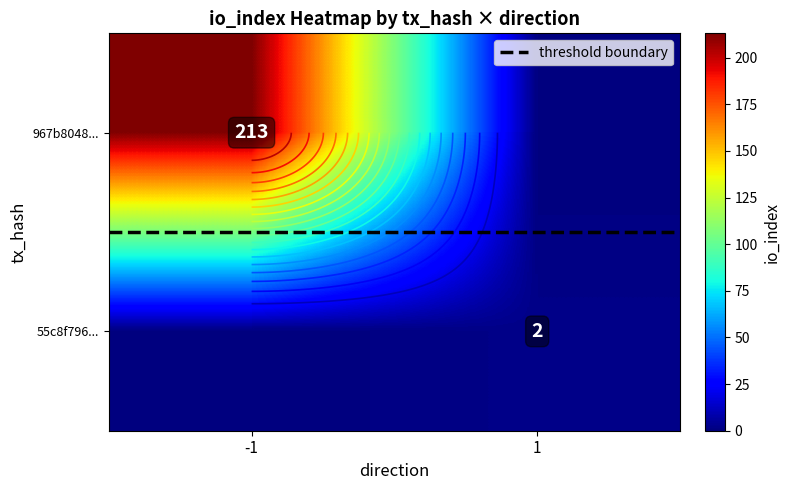

At how many categories does at least one series exceed 148?

1